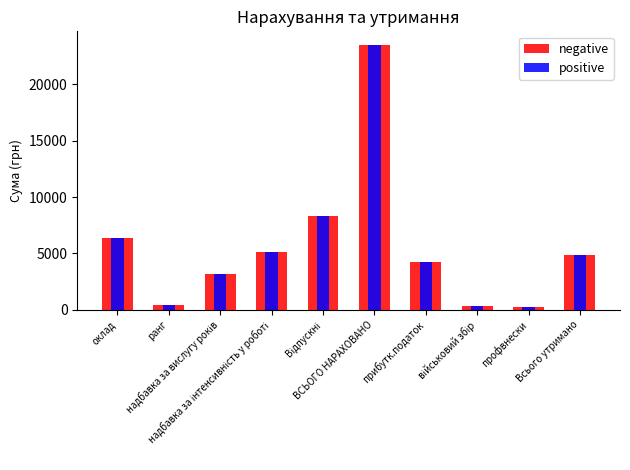

At which category does the chart reach its peak across all series?

ВСЬОГО НАРАХОВАНО